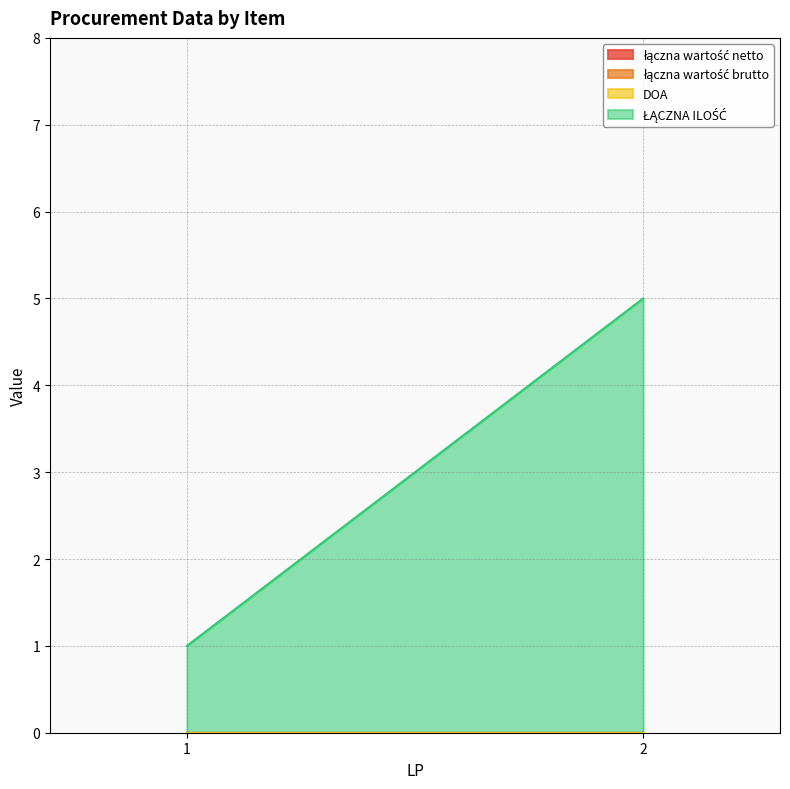

What are all the series names shown in the legend?

łączna wartość netto, łączna wartość brutto, DOA, ŁĄCZNA ILOŚĆ